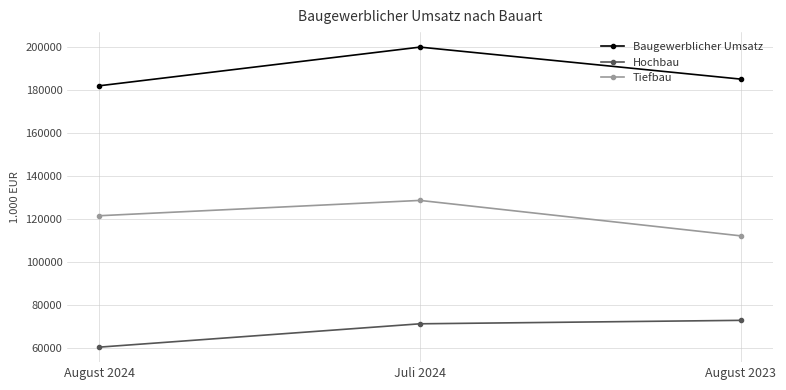

At which label does Baugewerblicher Umsatz reach its peak?

Juli 2024